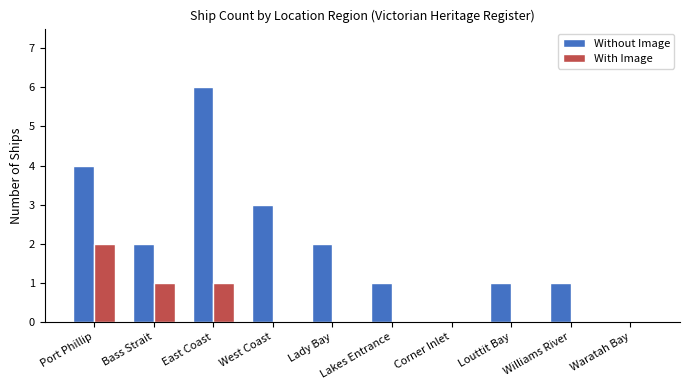

At which category is the sum across all series the highest?

East Coast